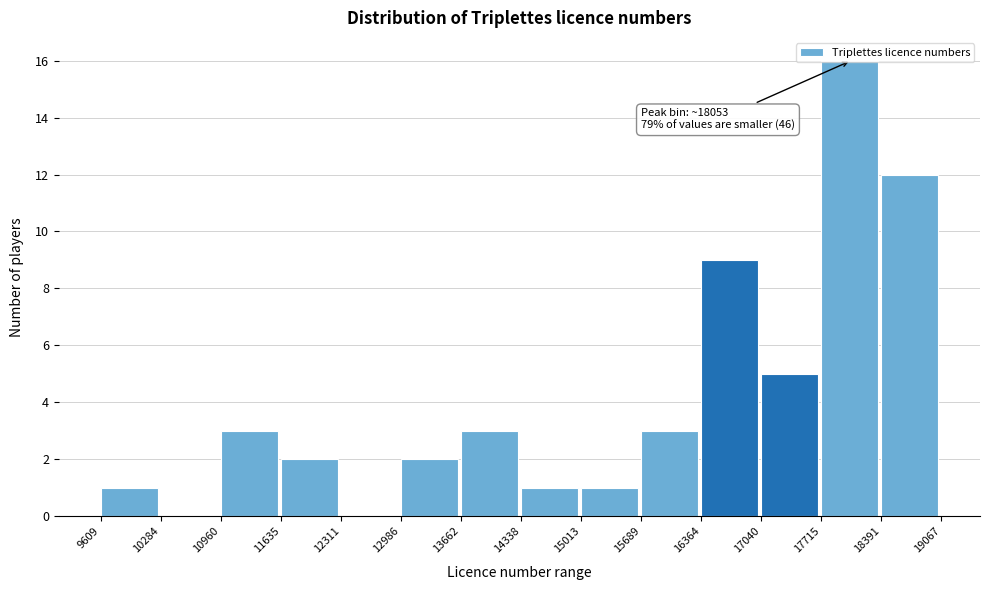

Over which range of the x-axis is the bar tallest?

17715 to 18391